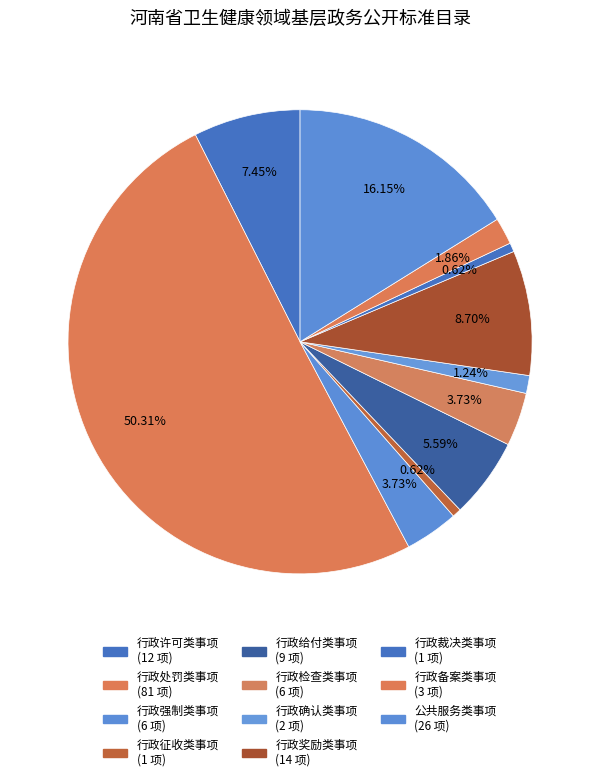

Combined, what portion of the pie is 行政强制类事项 and 公共服务类事项?

19.9%